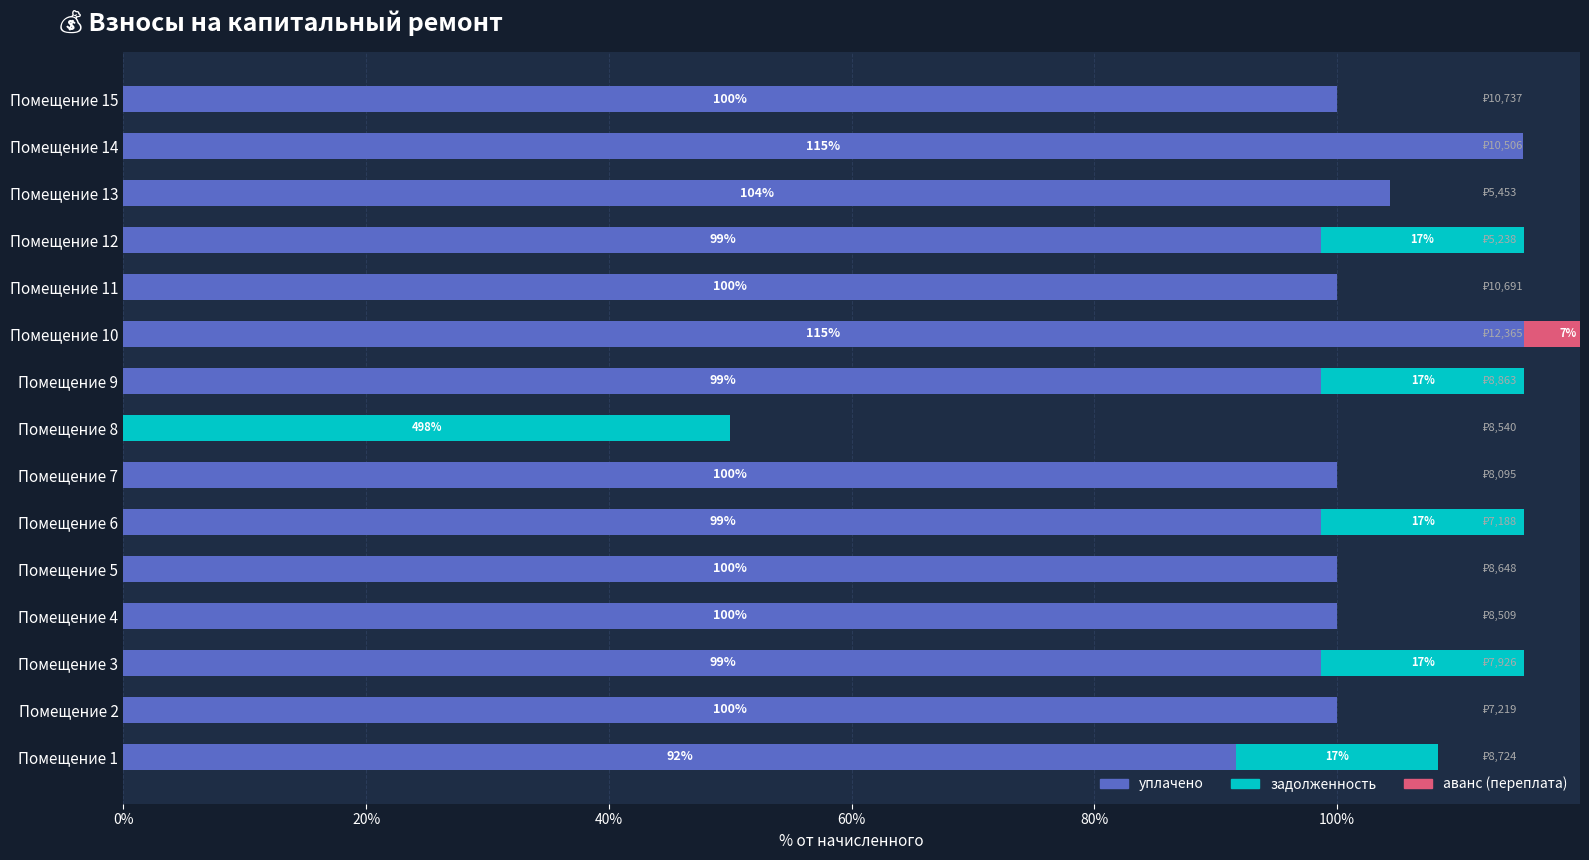

Is it true that аванс equals 0.0 at Помещение 2?

True